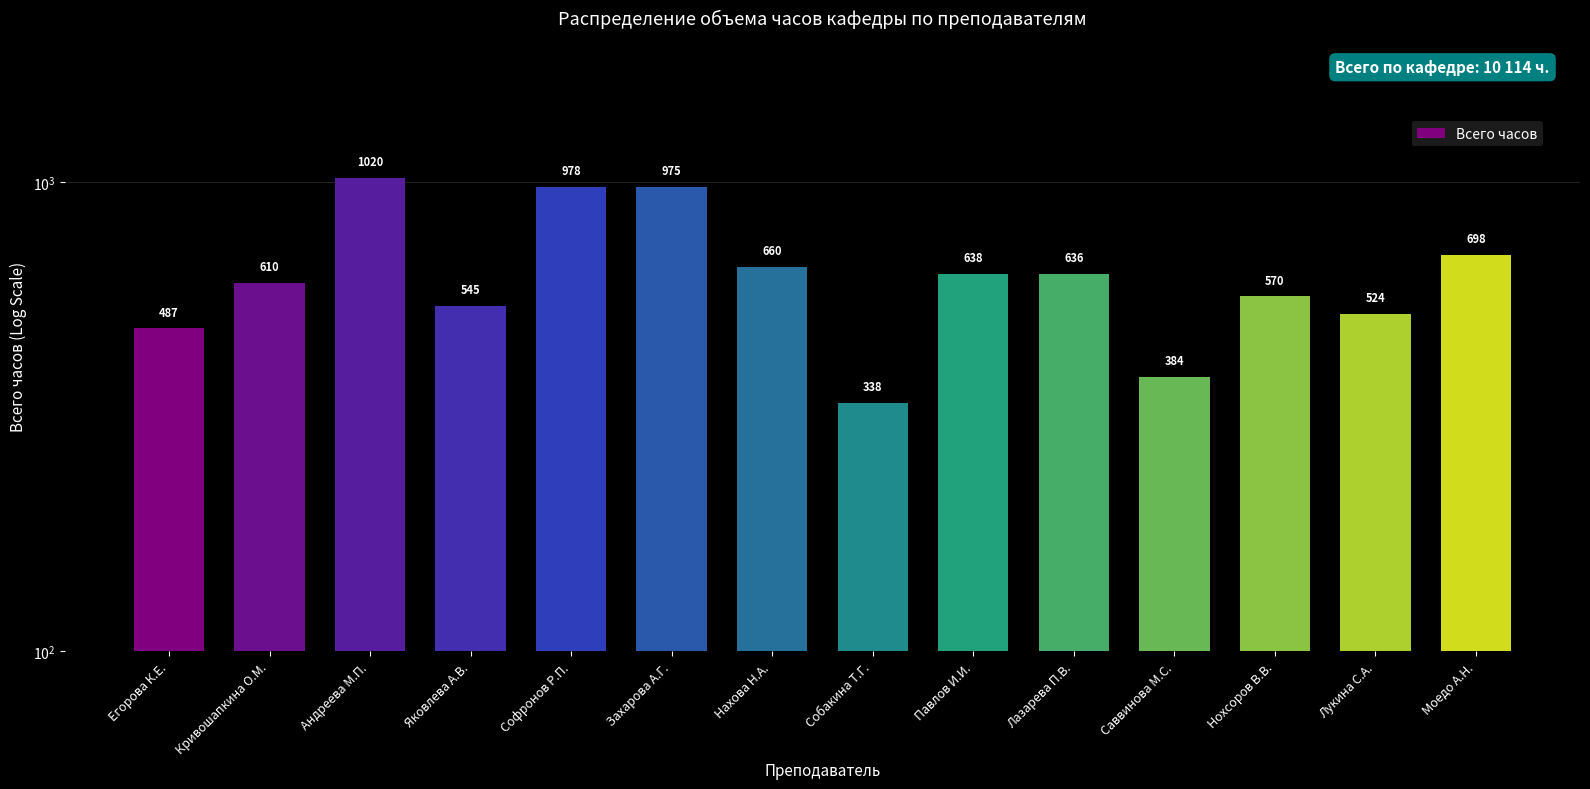

What is the difference between the values at Андреева М.П. and Яковлева А.В.?

475.5